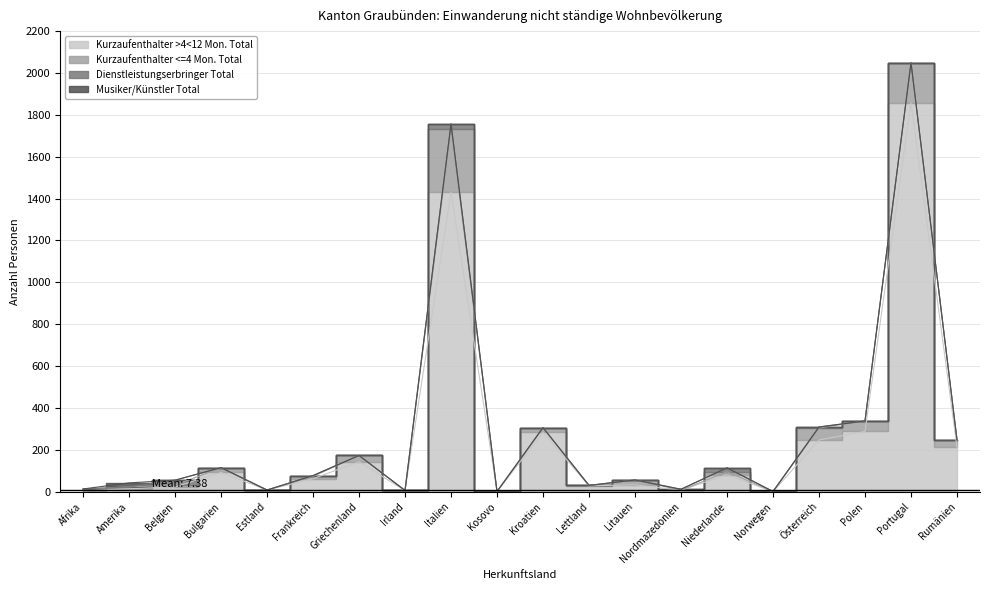

Reading right to left, list all the values displayed in this chart.

Kurzaufenthalter >4<12 Mon. Total: 212	1857	288	247	0	81	7	33	28	284	0	1431	5	143	62	8	92	23	14	4
Kurzaufenthalter <=4 Mon. Total: 34	190	50	57	1	14	0	23	2	21	0	303	1	30	11	0	21	9	9	9
Dienstleistungserbringer Total: 2	2	0	5	0	19	4	0	0	1	1	23	0	0	4	0	2	23	0	0
Musiker/Künstler Total: 0	0	0	0	0	0	1	0	0	0	0	0	0	0	0	0	0	0	19	0